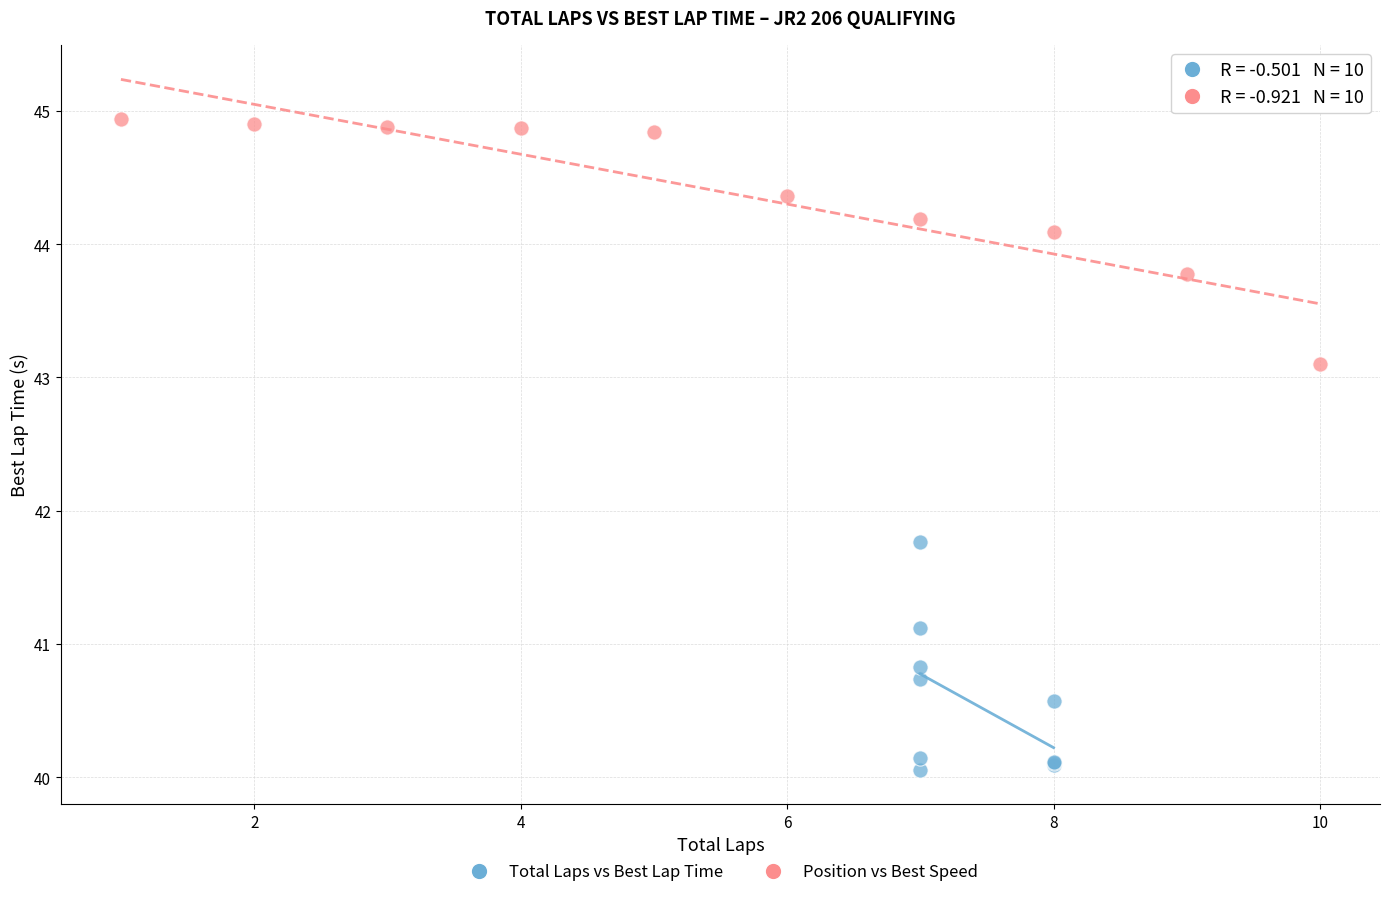

What are all the series names shown in the legend?

Total Laps vs Best Lap Time, Position vs Best Speed